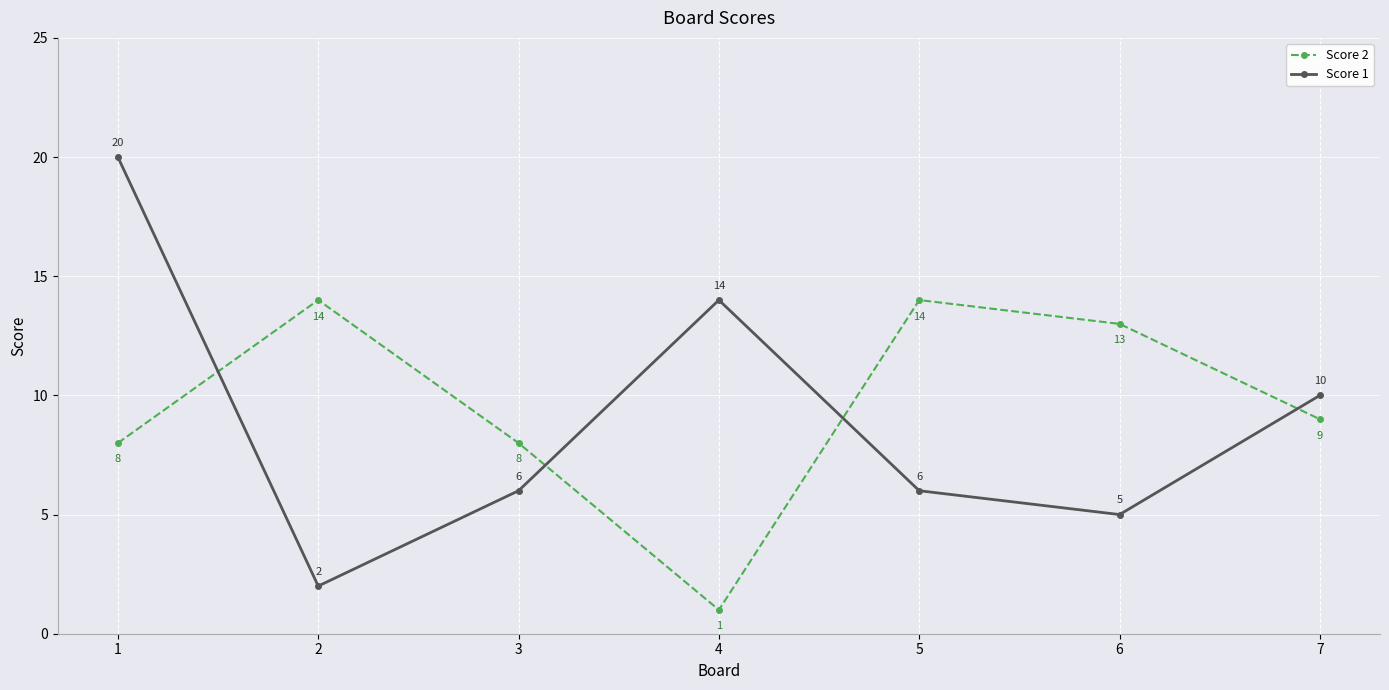

True or false: Score 2 and Score 1 cross at least once.

True